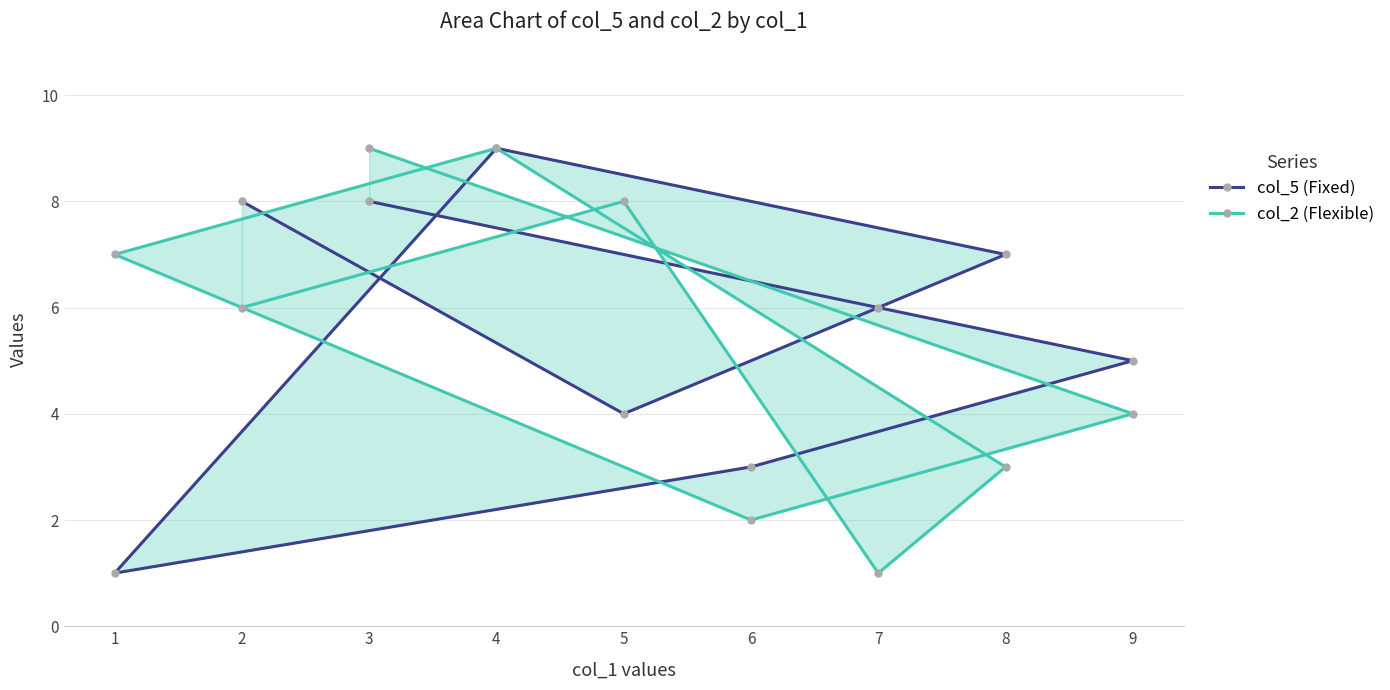

What is the difference between the highest and lowest values at 5?

4